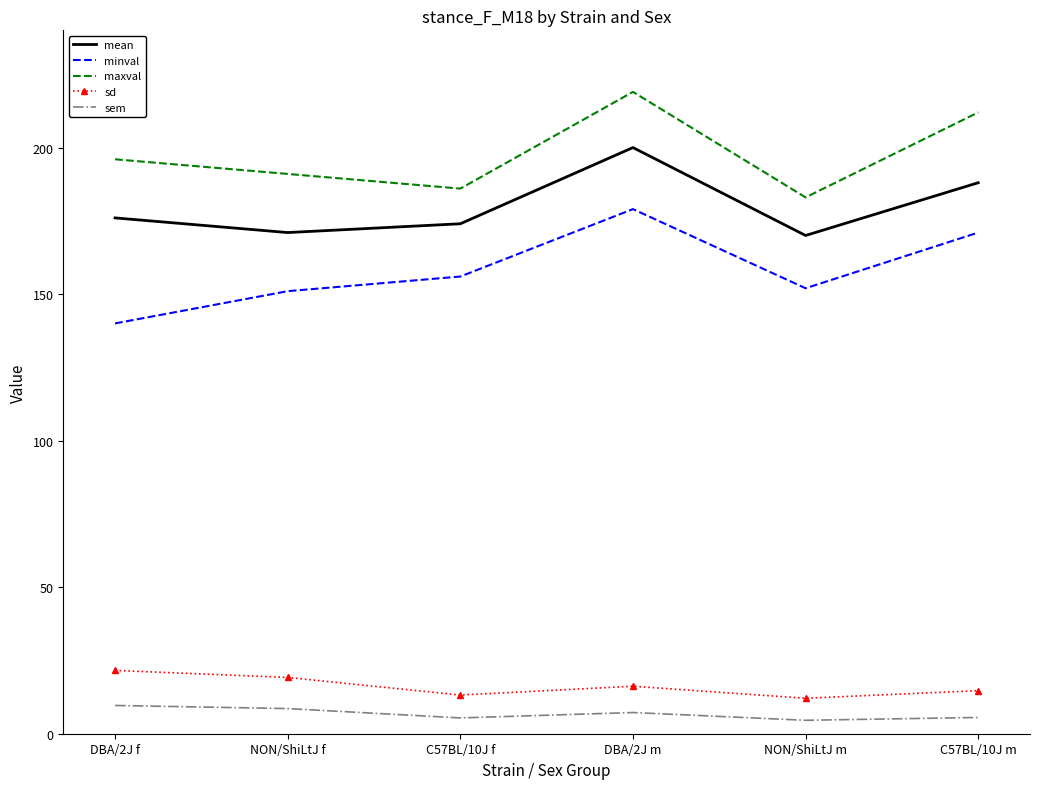

What is the average value of the mean series?

179.8